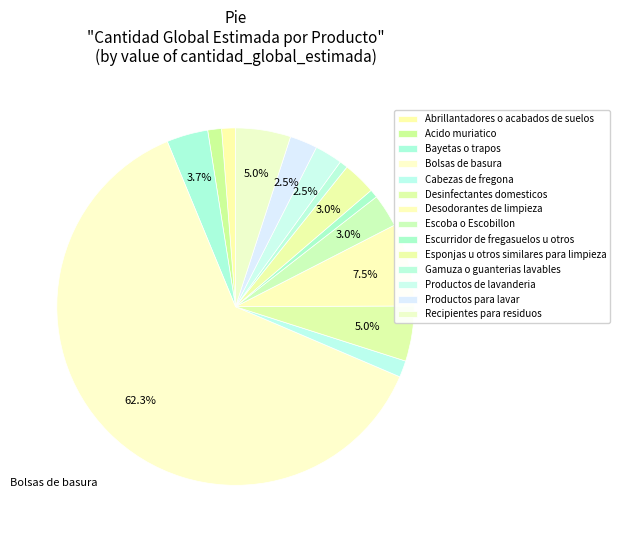

True or false: Acido muriatico accounts for 1% of the total.

True